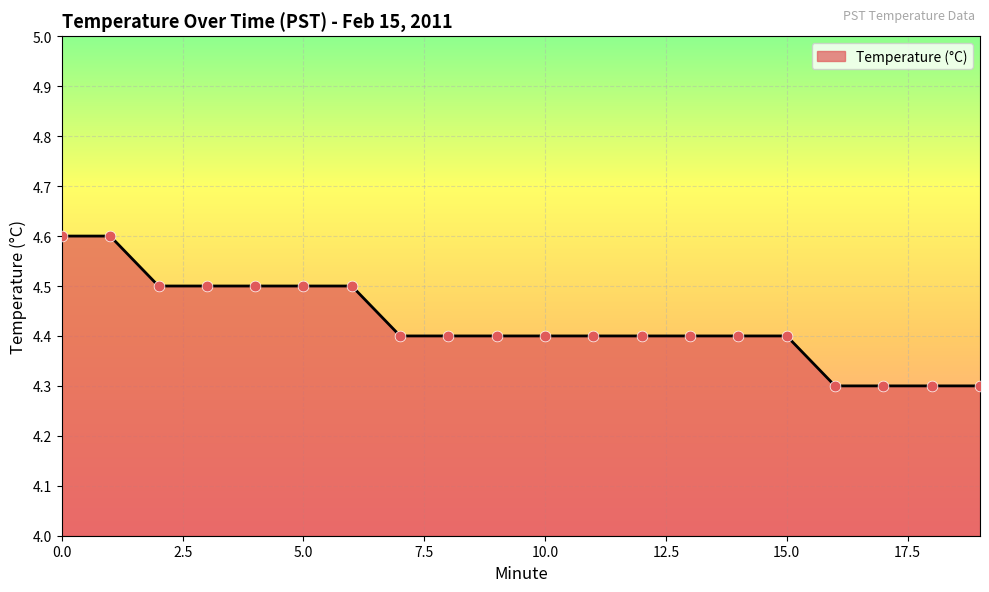

What is the difference between the maximum and minimum values?

0.3